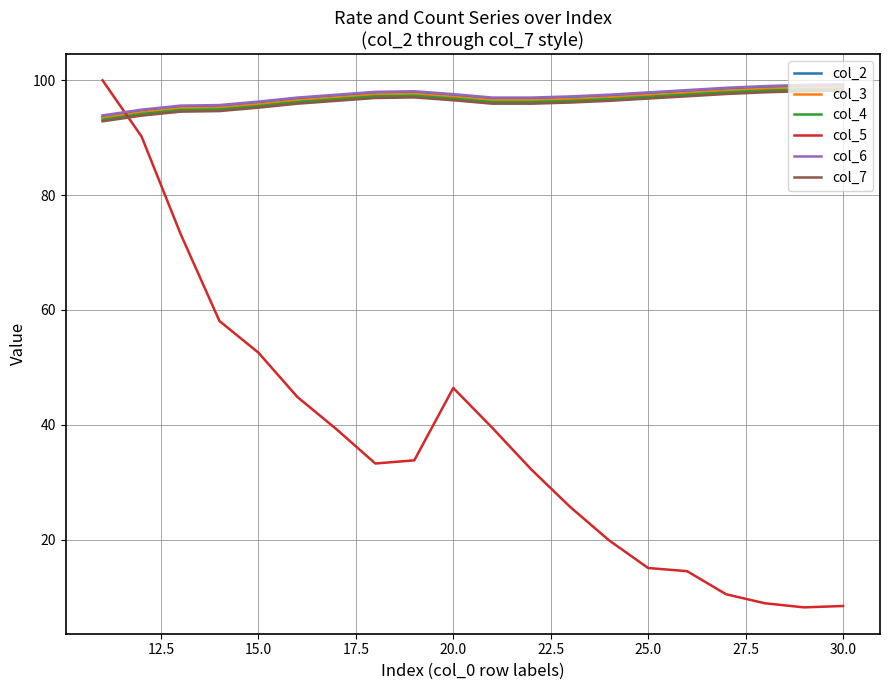

What is the maximum value shown in the chart?

100.0